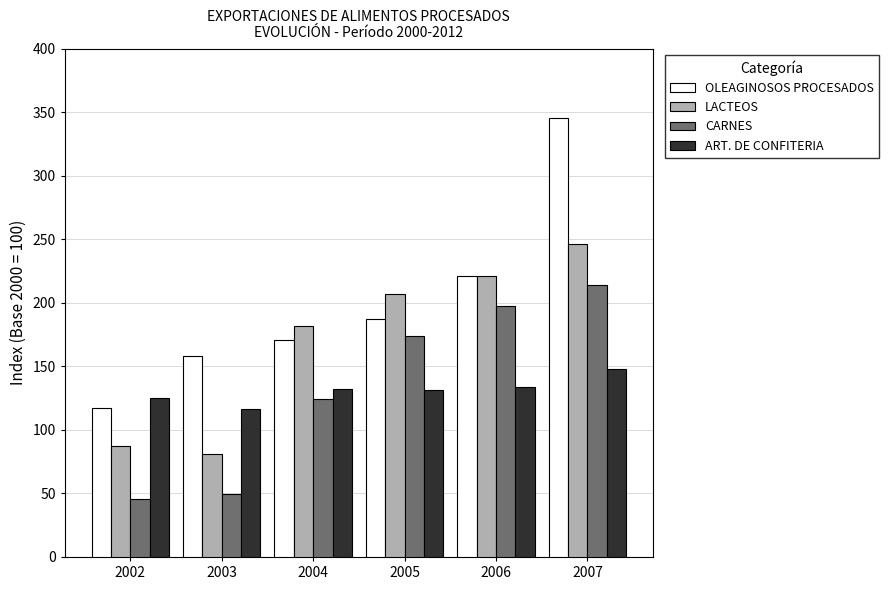

What is the sum of all ART. DE CONFITERIA values?

785.9